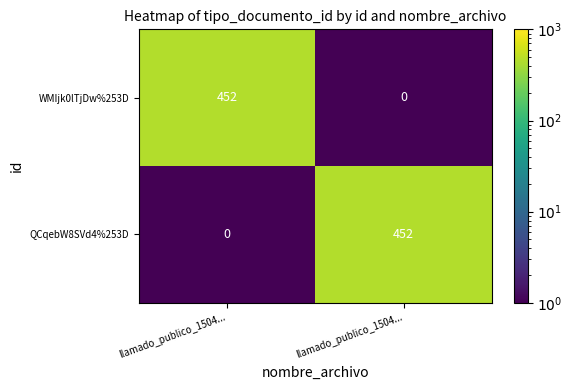

How many categories are shown in the chart?

2